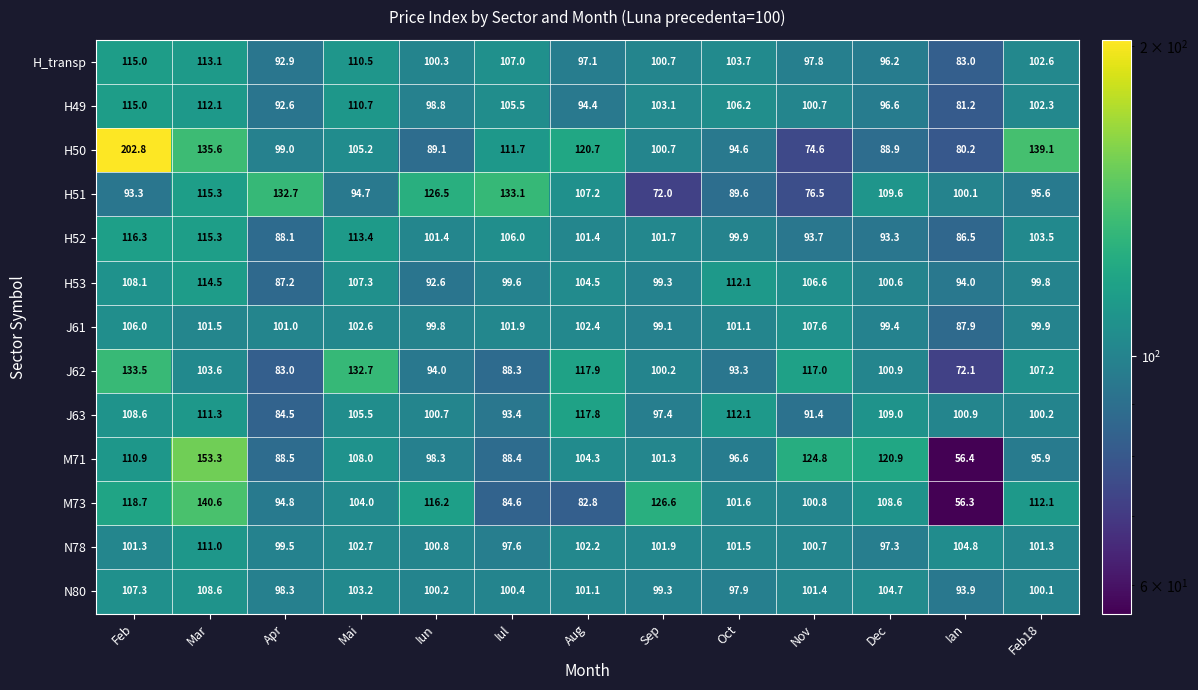

What is the sum of all H51 values?

1346.2